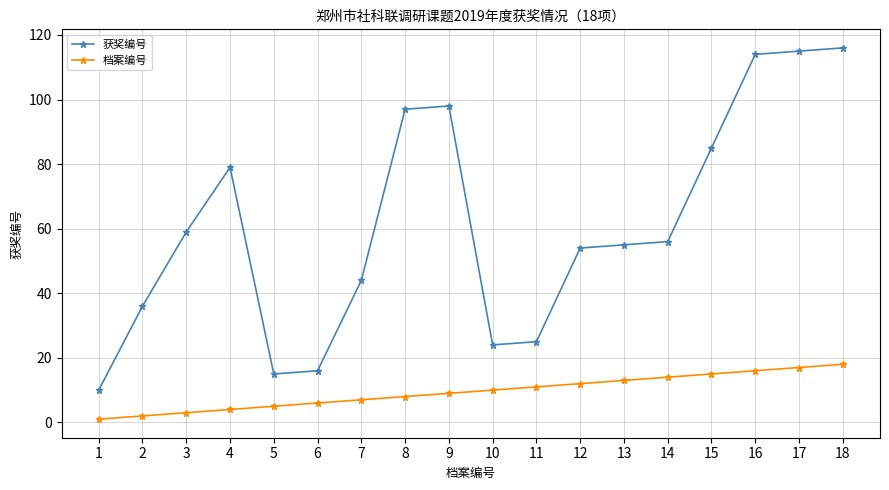

Reading left to right, transcribe all the data shown in this chart.

获奖编号: 10	36	59	79	15	16	44	97	98	24	25	54	55	56	85	114	115	116
档案编号: 1	2	3	4	5	6	7	8	9	10	11	12	13	14	15	16	17	18